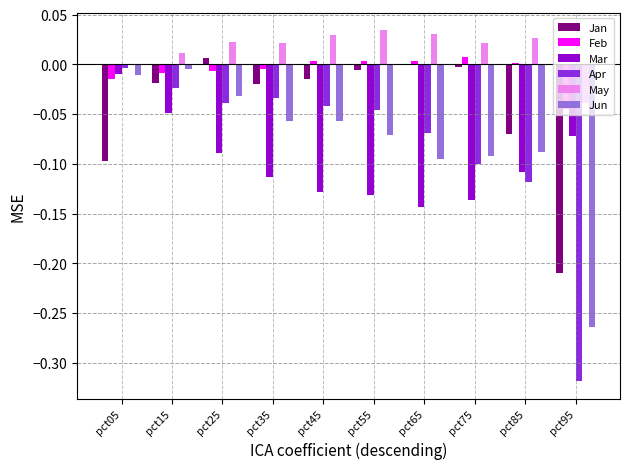

What are all the series names shown in the legend?

Jan, Feb, Mar, Apr, May, Jun